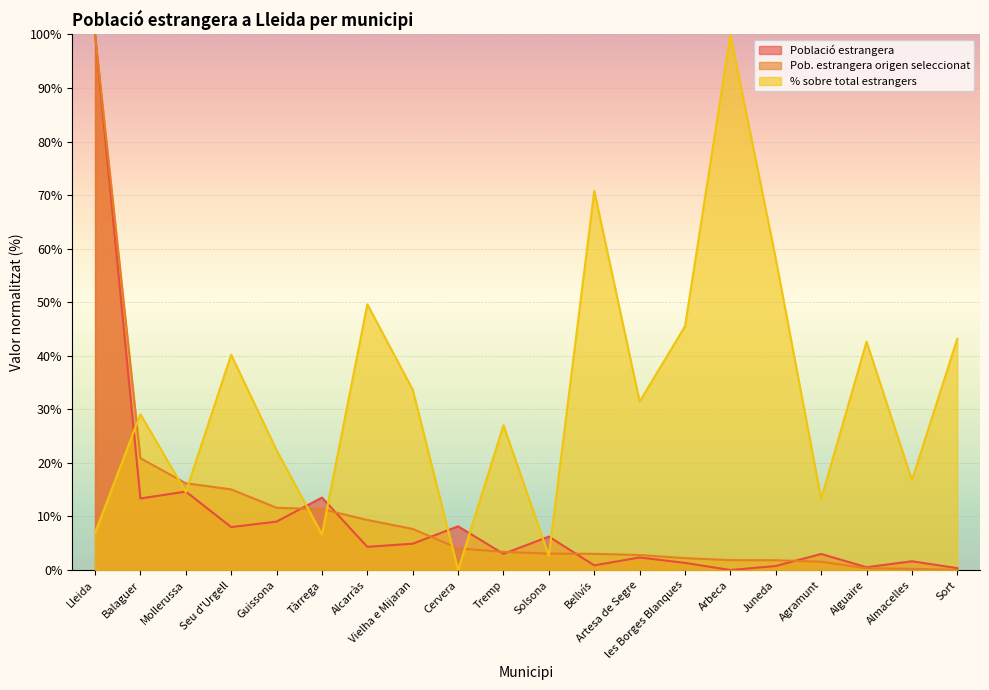

Where is the first local maximum for % sobre total estrangers?

Balaguer